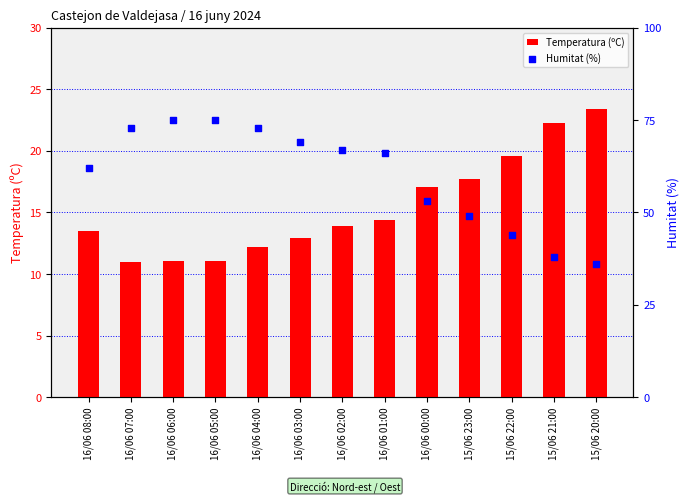

Which series contains the lowest Y value?

Temperatura (ºC)